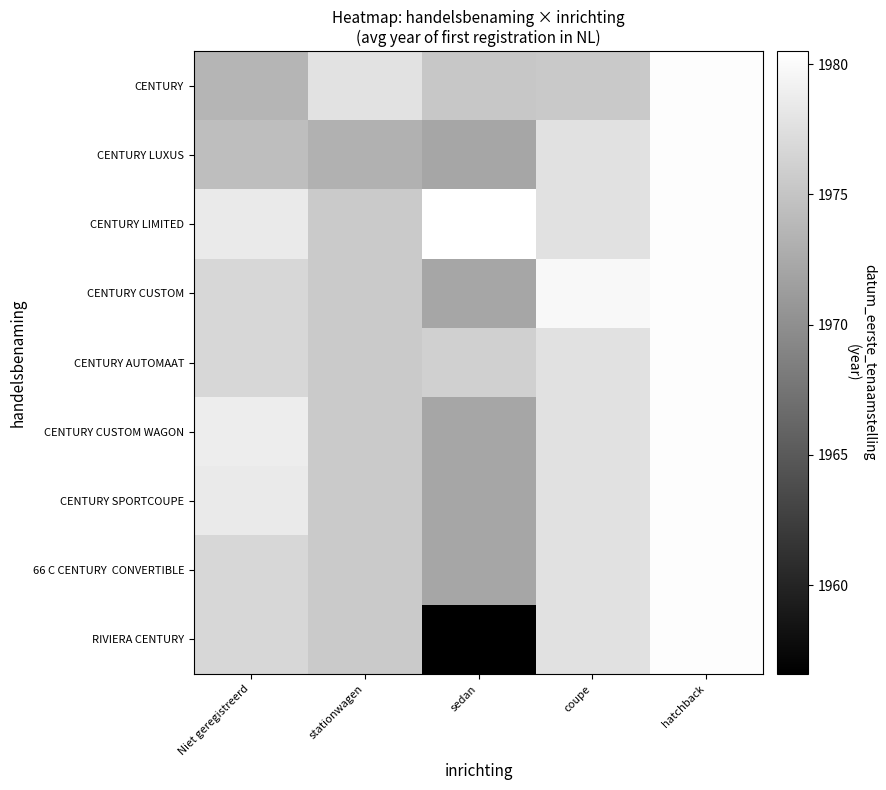

Rank the series by their maximum value, from lowest to highest.

CENTURY, CENTURY LUXUS, CENTURY CUSTOM, CENTURY AUTOMAAT, CENTURY CUSTOM WAGON, CENTURY SPORTCOUPE, 66 C CENTURY CONVERTIBLE, RIVIERA CENTURY, CENTURY LIMITED